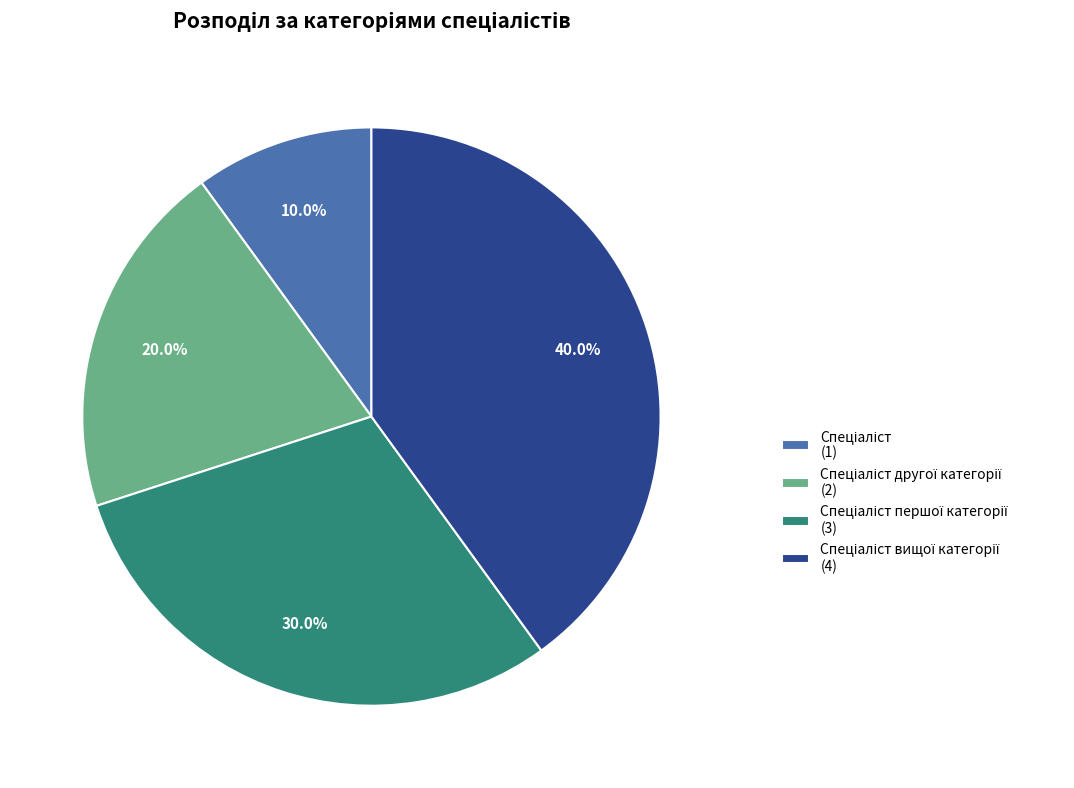

Does any single category account for the majority?

No